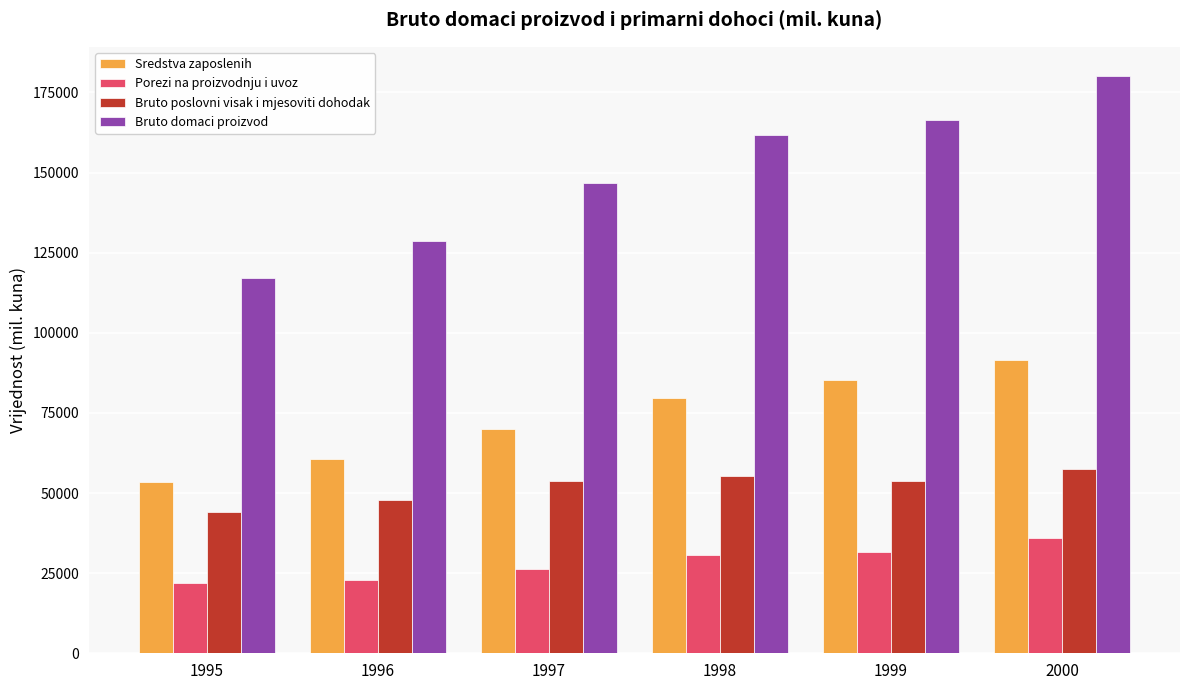

What is the spread (max minus min) of values at 1997?

120572.1